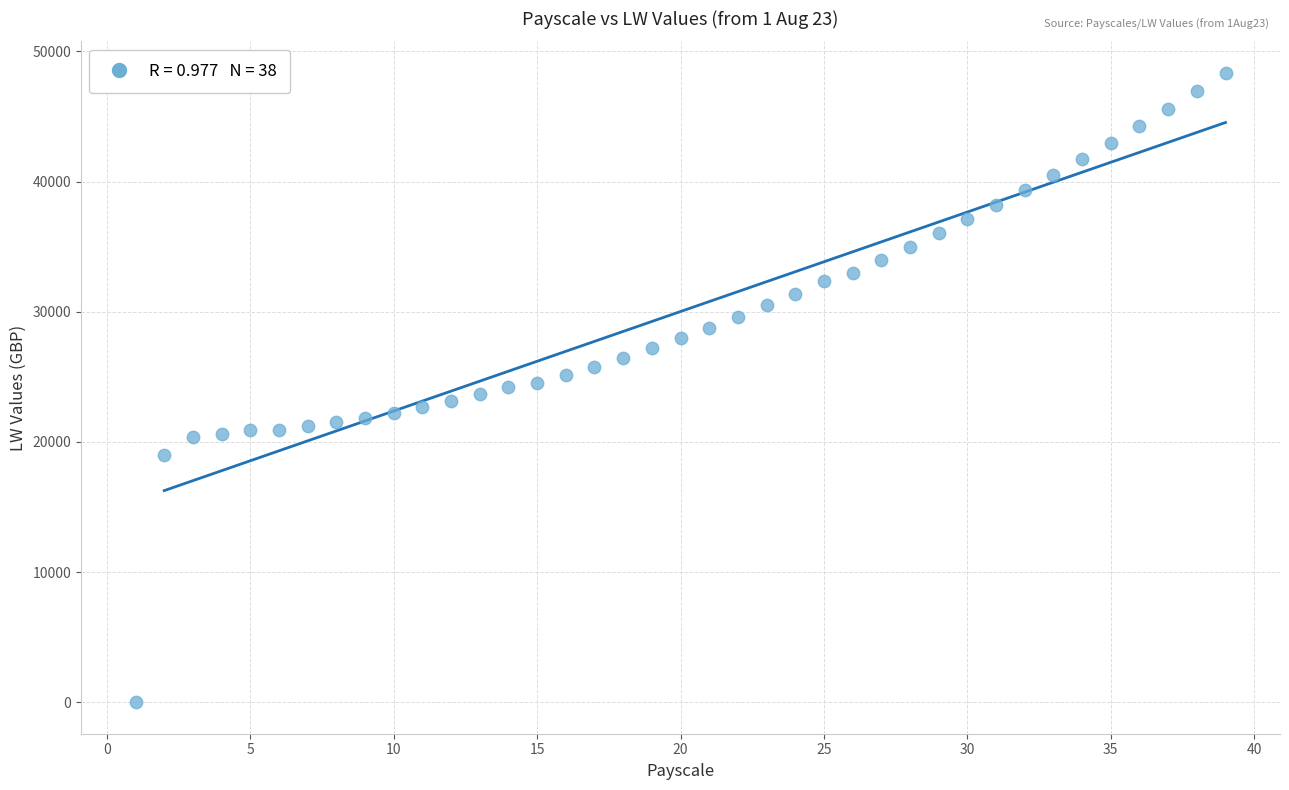

What is the range of X values (max minus min)?

38